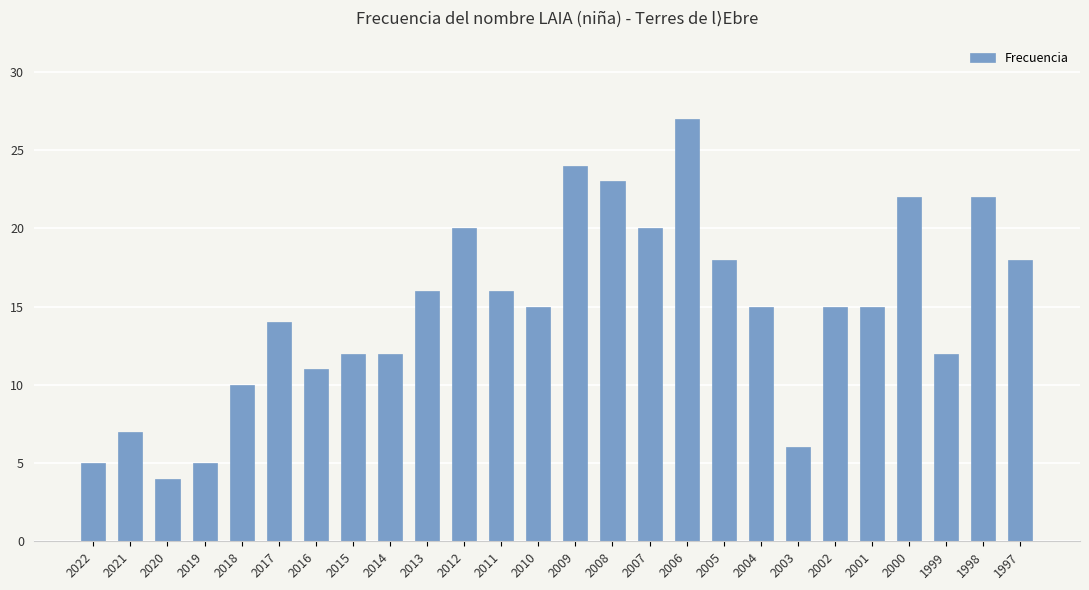

What is the difference between the maximum and minimum values?

23